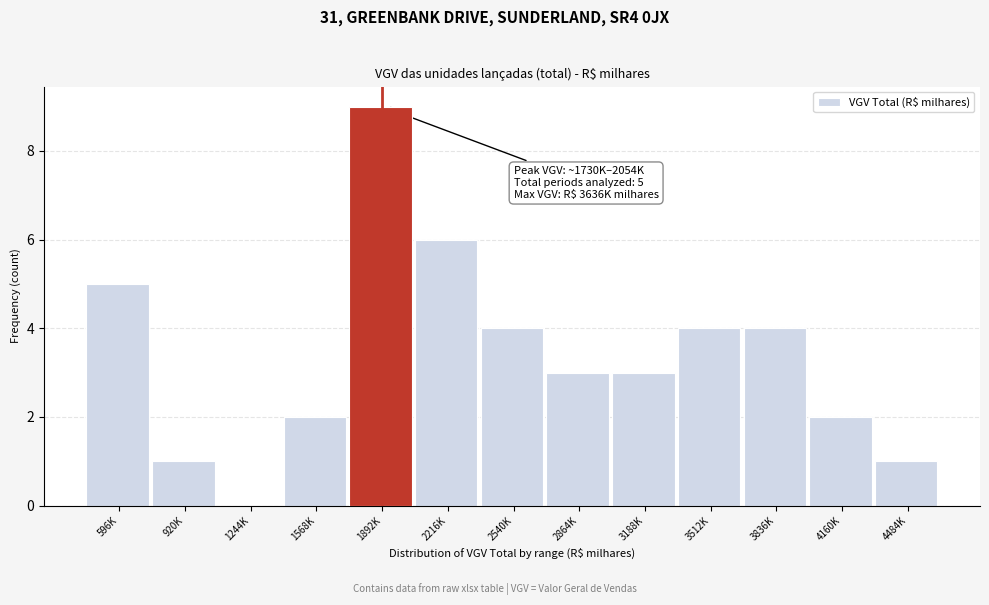

Reading right to left, transcribe all the data shown in this chart.

4484K=1	4160K=2	3836K=4	3512K=4	3188K=3	2864K=3	2540K=4	2216K=6	1892K=9	1568K=2	1244K=0	920K=1	596K=5